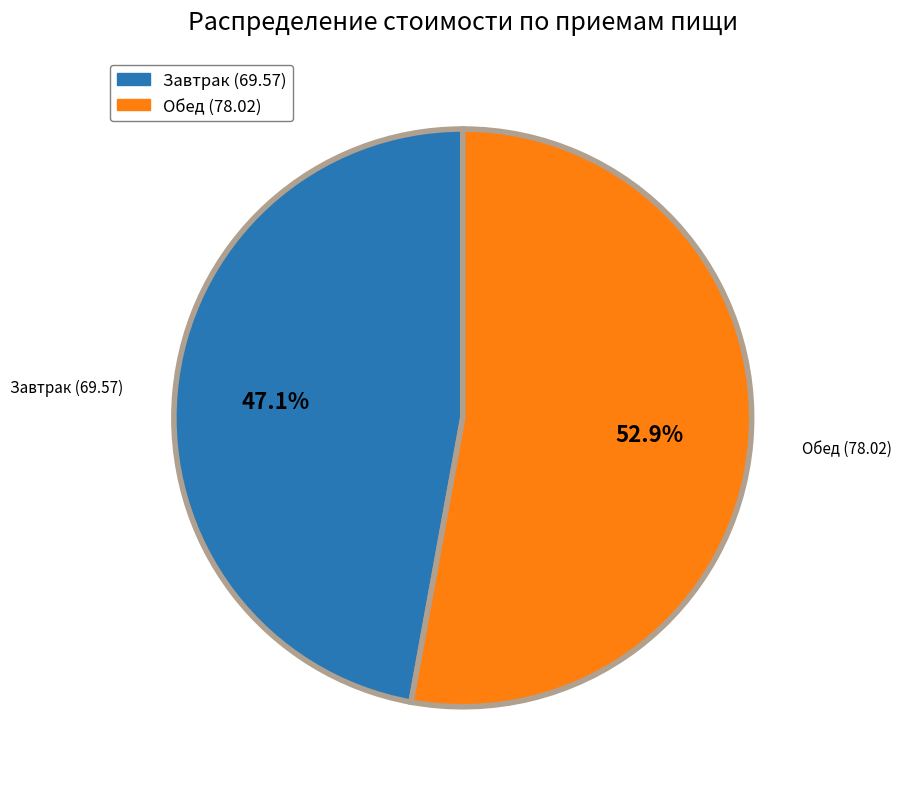

Rank the categories by value from highest to lowest.

Обед (78.02), Завтрак (69.57)